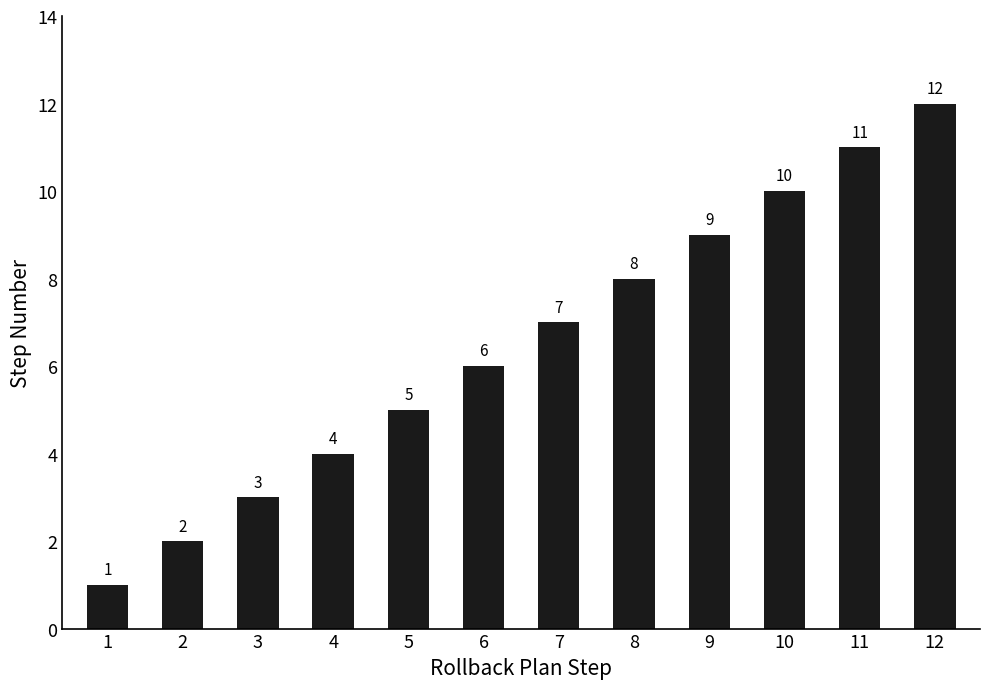

What is the value of the 5th bar from the left?

5